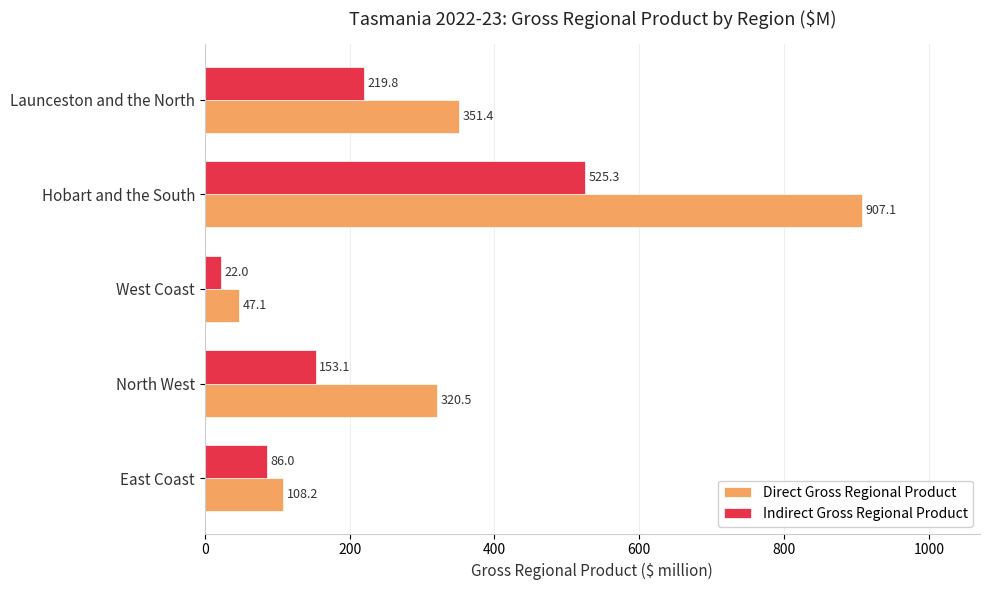

Which series has the largest range (max minus min)?

Direct Gross Regional Product